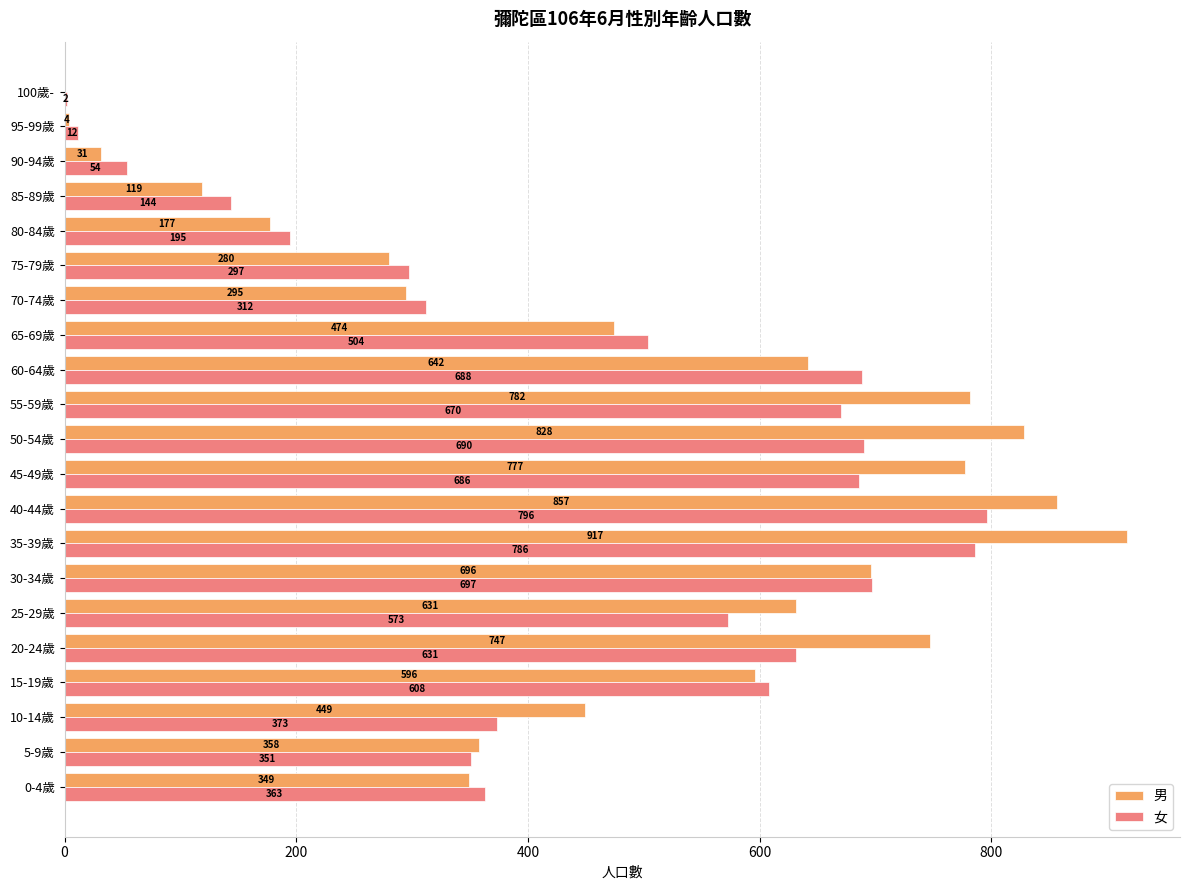

What is the sum of all 女 values?

9432